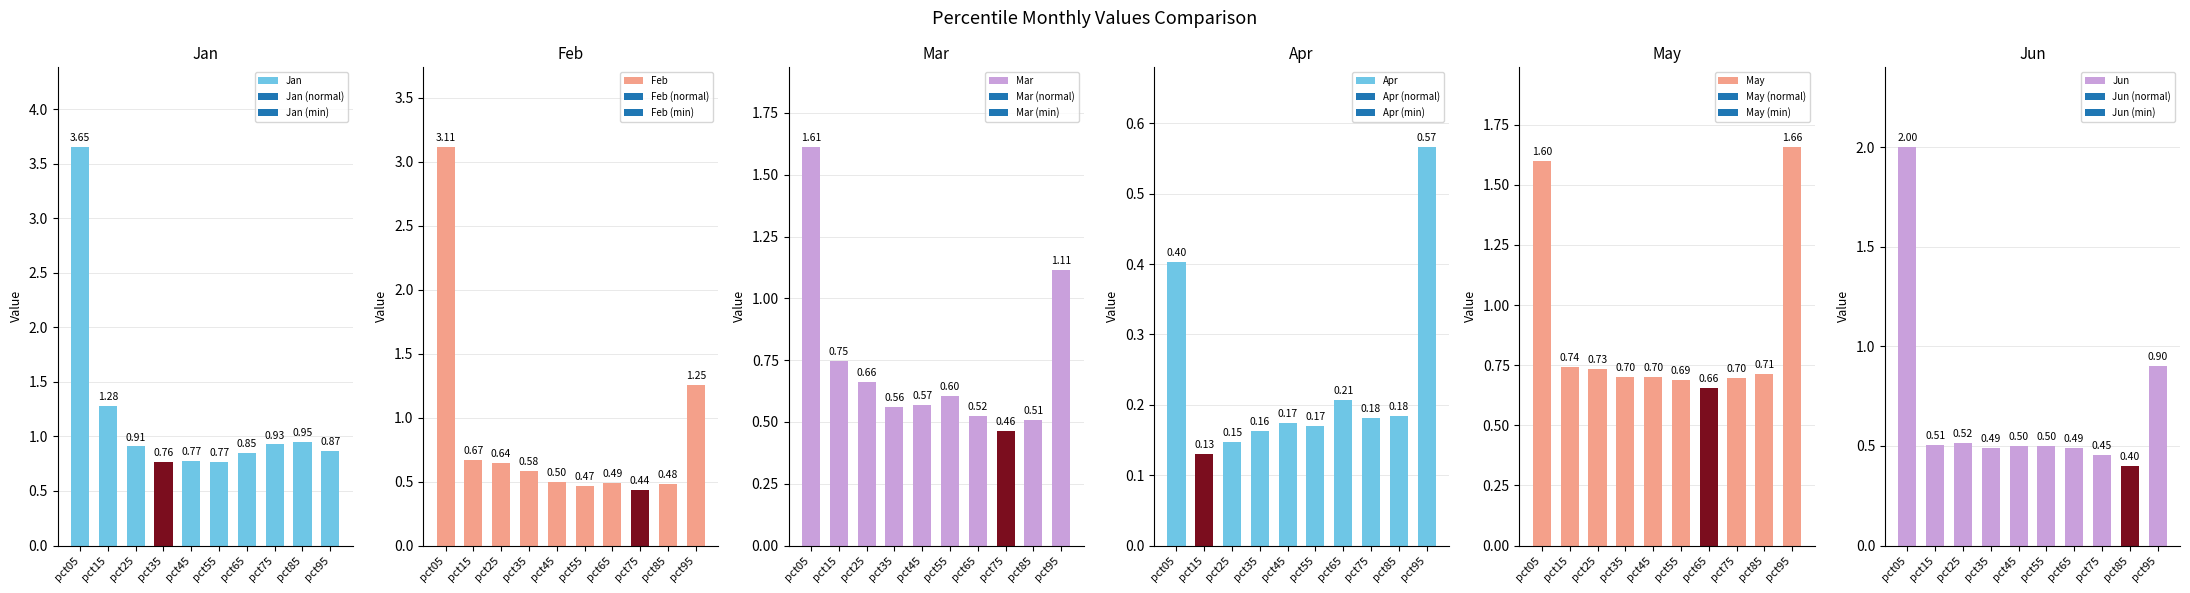

What is the sum of the Jun values at pct45 and pct25?

1.0